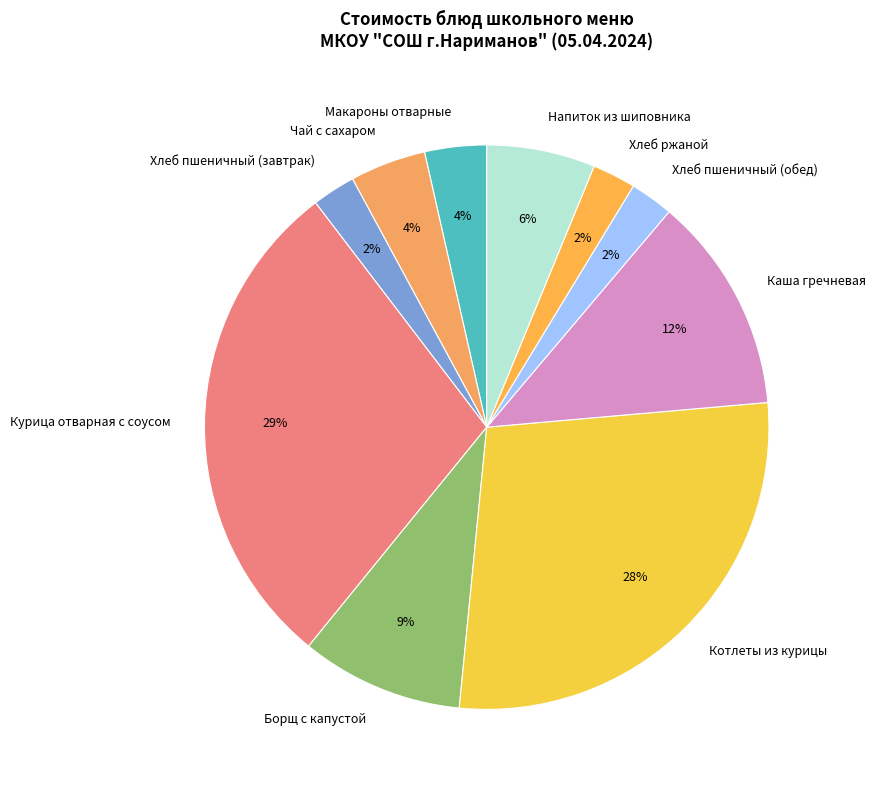

Which has a higher value, Курица отварная с соусом or Чай с сахаром?

Курица отварная с соусом